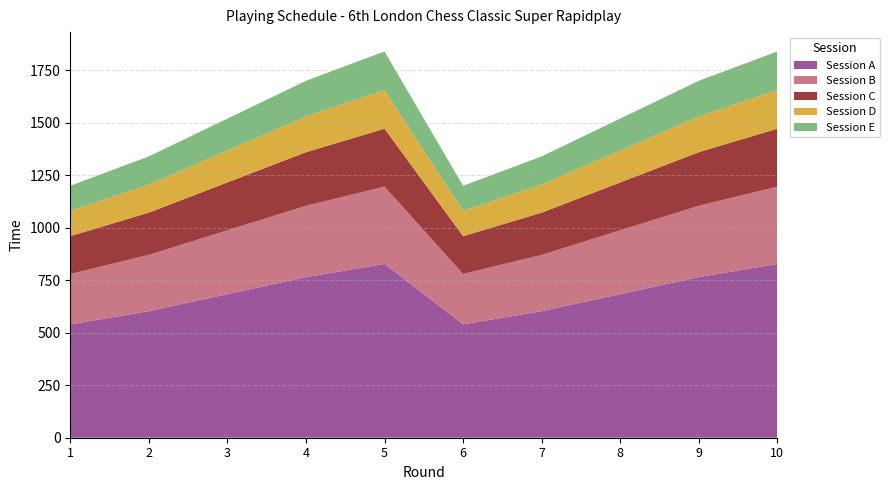

Reading left to right, extract all data points from this chart.

1=1200	2=1340	3=1520	4=1700	5=1840	6=1200	7=1340	8=1520	9=1700	10=1840